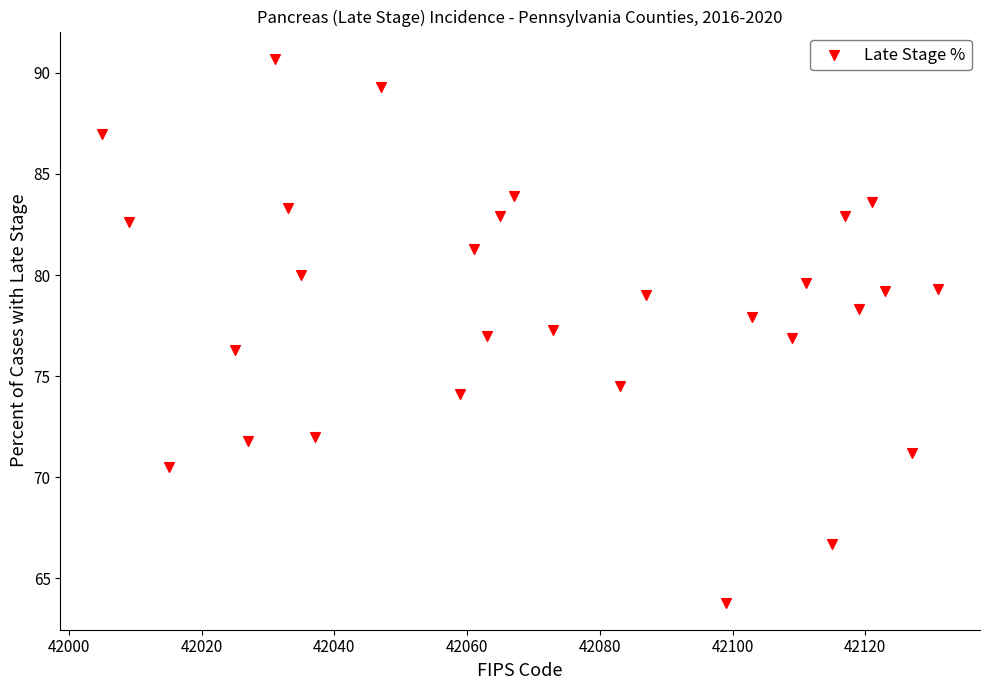

What is the range of Y values (max minus min)?

26.9